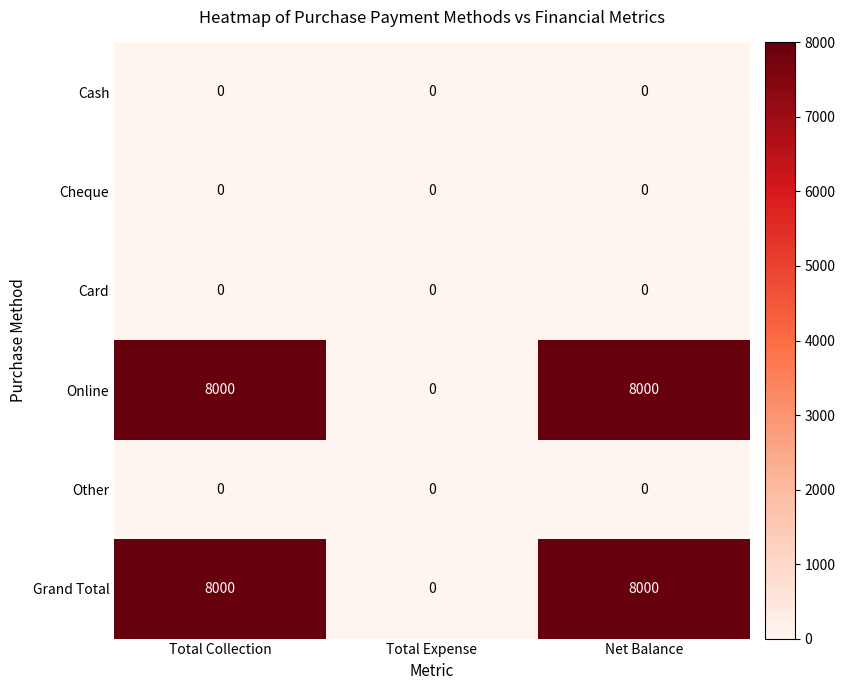

Reading left to right, what are all the values shown in this chart?

Cash: Total Collection=0	Total Expense=0	Net Balance=0
Cheque: Total Collection=0	Total Expense=0	Net Balance=0
Card: Total Collection=0	Total Expense=0	Net Balance=0
Online: Total Collection=8000	Total Expense=0	Net Balance=8000
Other: Total Collection=0	Total Expense=0	Net Balance=0
Grand Total: Total Collection=8000	Total Expense=0	Net Balance=8000